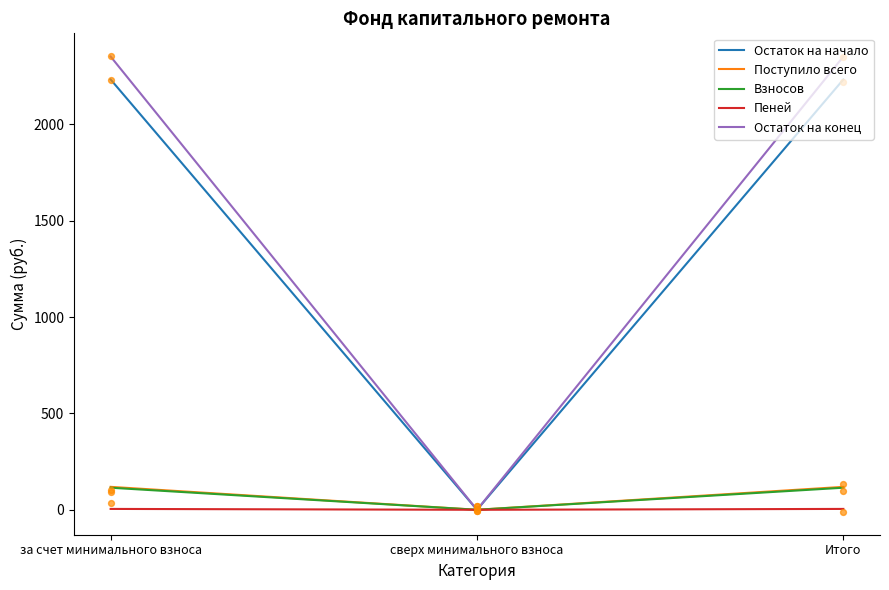

What is the total value across all series at Итого?

4824.1